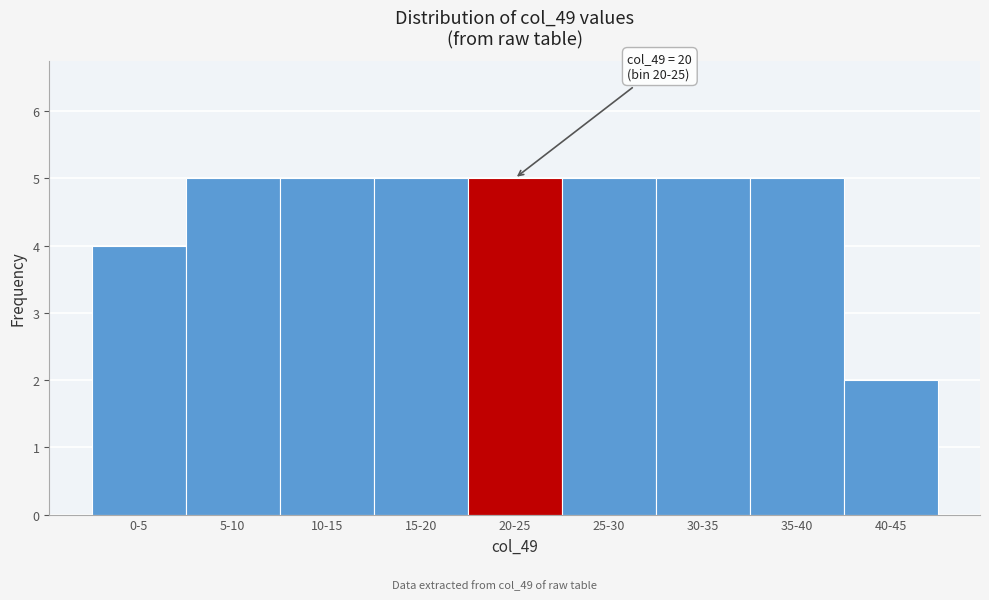

Reading left to right, transcribe all the data shown in this chart.

4	5	5	5	5	5	5	5	2